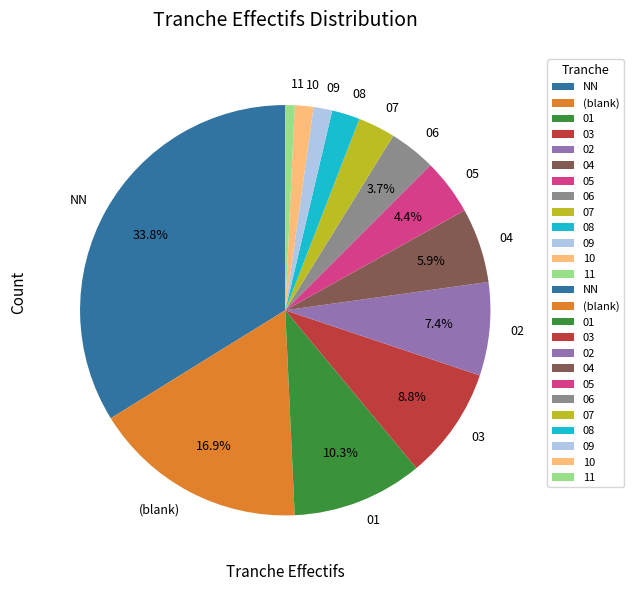

Which has a higher value, 04 or 11?

04